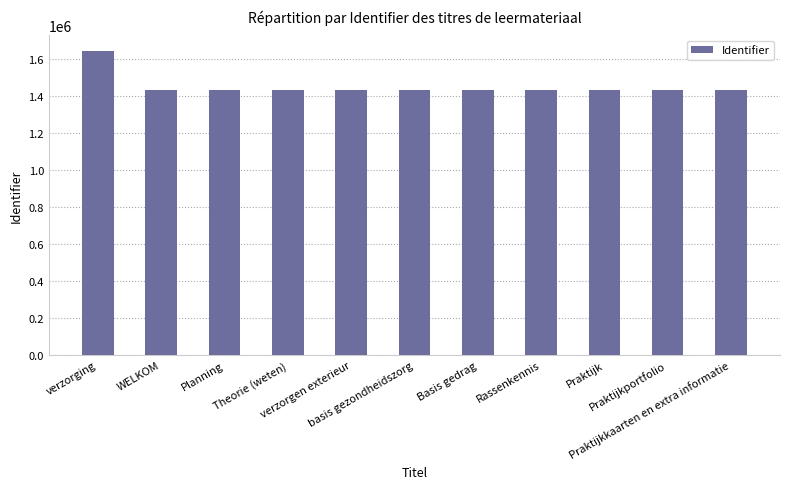

What is the maximum value shown in the chart?

1645788